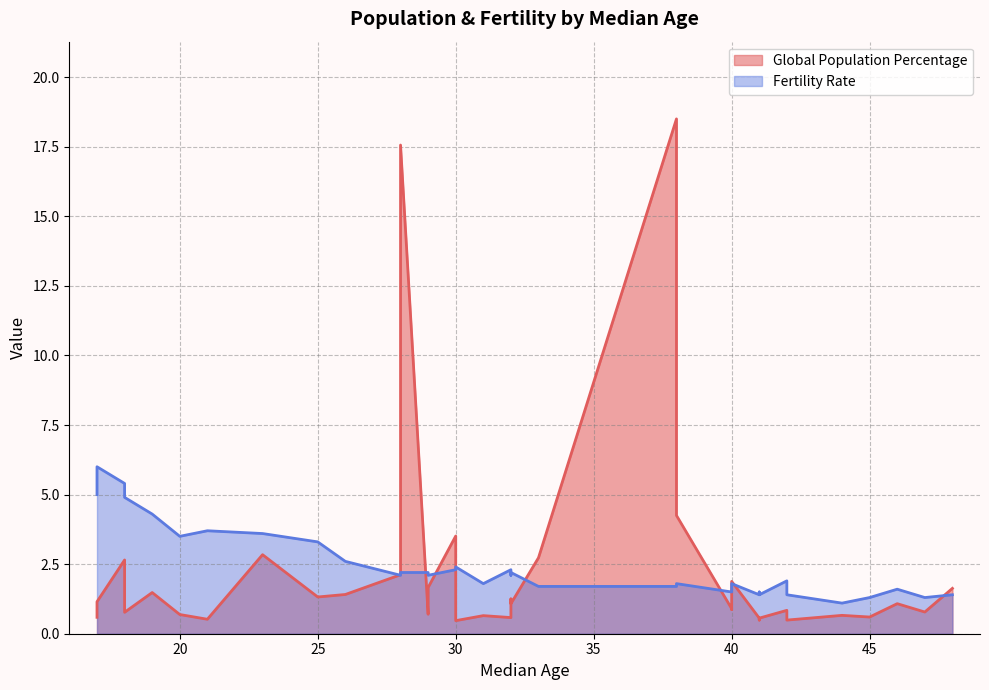

True or false: Fertility Rate has more than 1 interior local peaks.

True